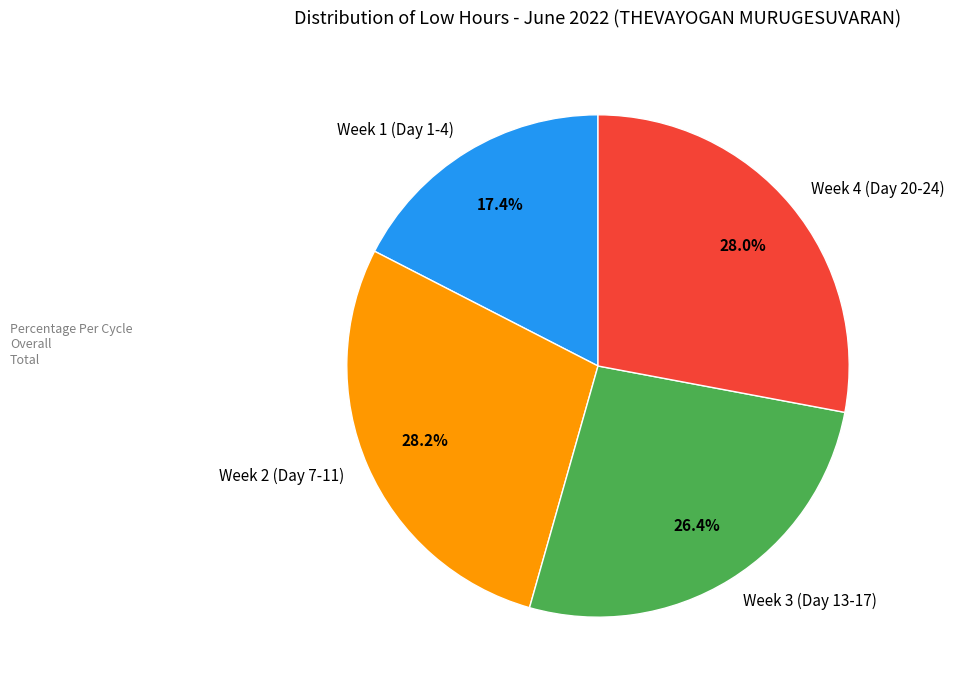

Which has a higher value, Week 4 (Day 20-24) or Week 3 (Day 13-17)?

Week 4 (Day 20-24)